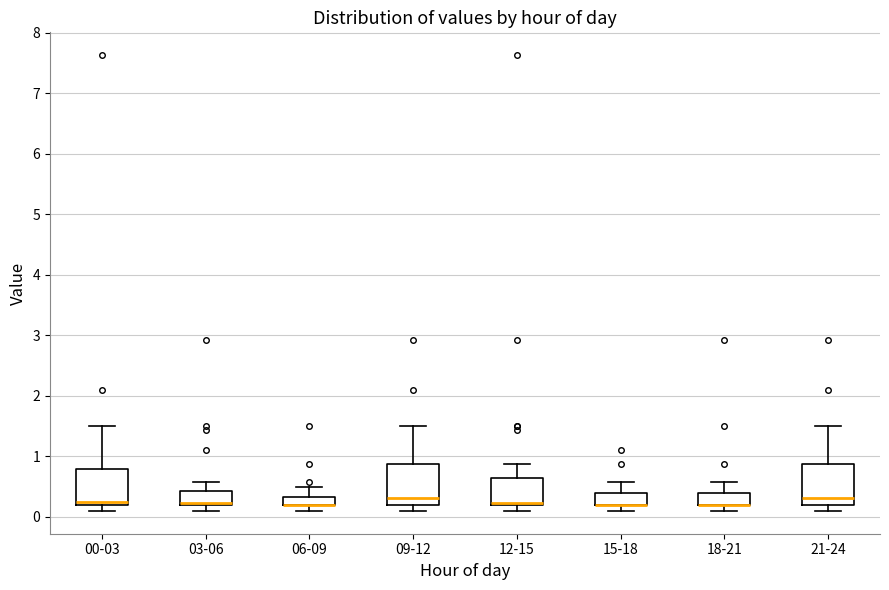

Where does the upper whisker of the box for 06-09 end on the y-axis? The values are not printed on the chart, so give them approximately, as read against the axis.

0.5